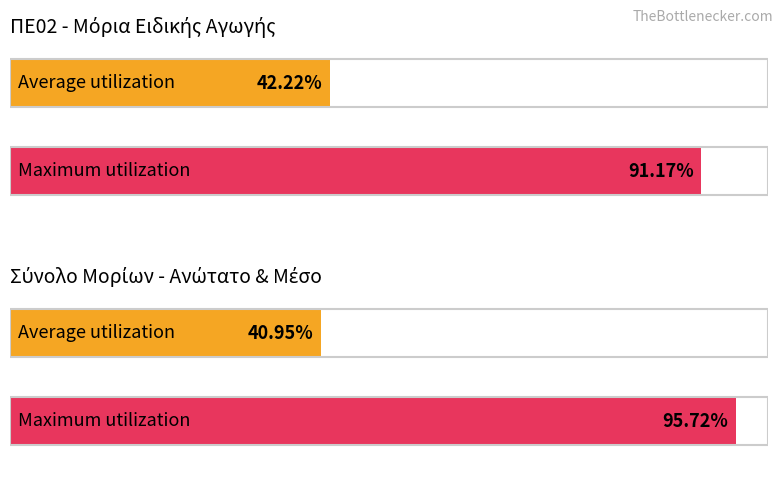

Does the chart contain stacked bars?

No